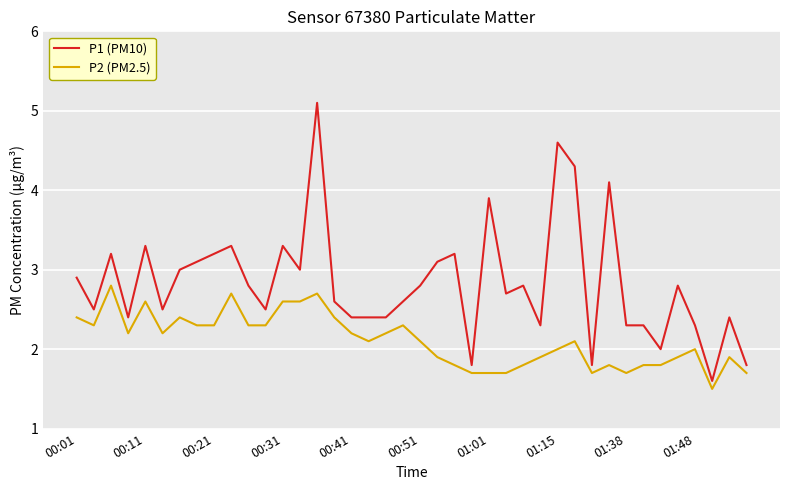

Count the number of categories in the chart.

40